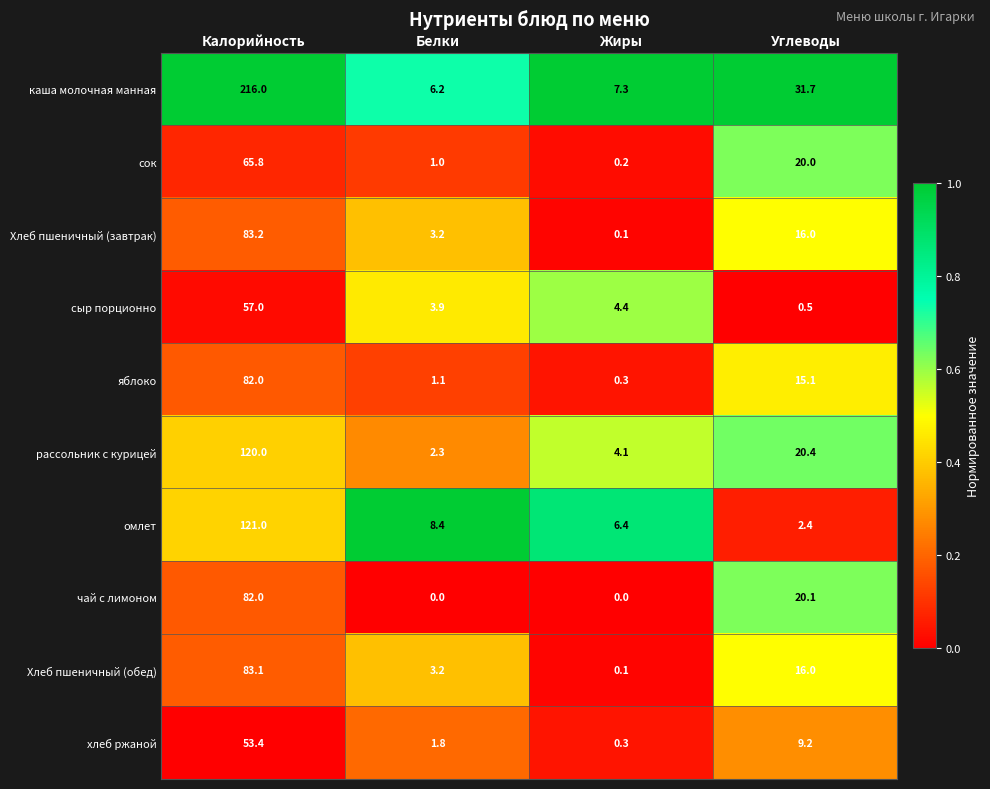

At which label is омлет closest to 61?

Белки